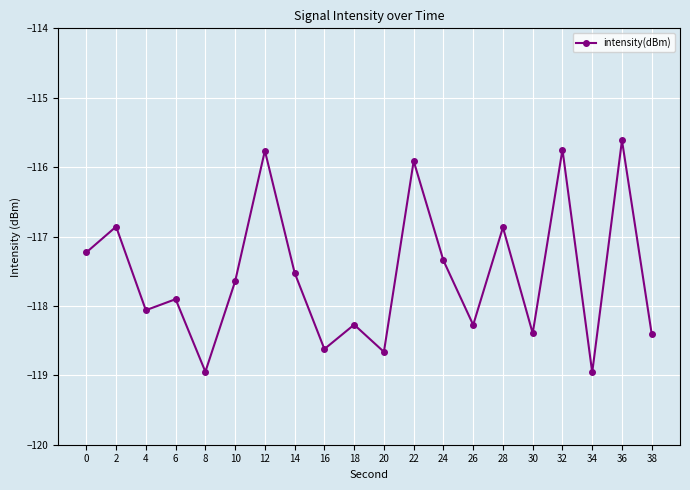

How many points are higher than both their immediate neighbors (excluding endpoints)?

8